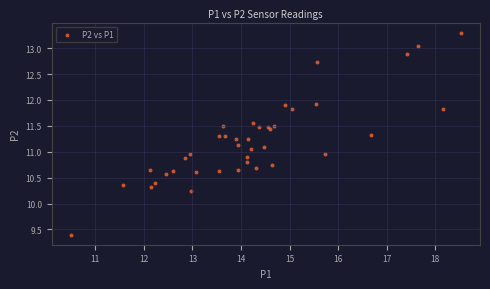

What is the range of X values (max minus min)?

8.0